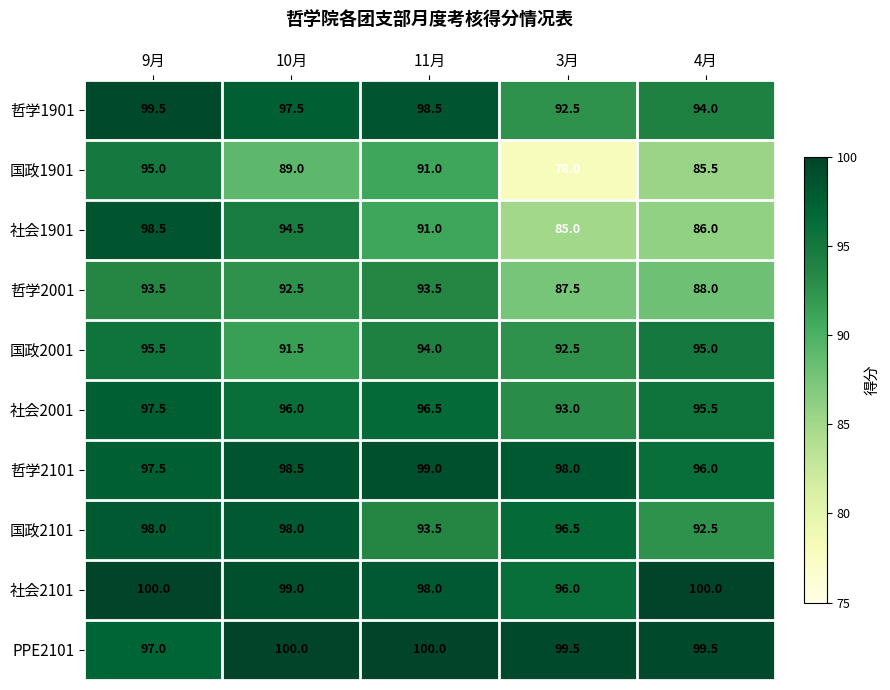

What is the smallest value displayed?

78.0